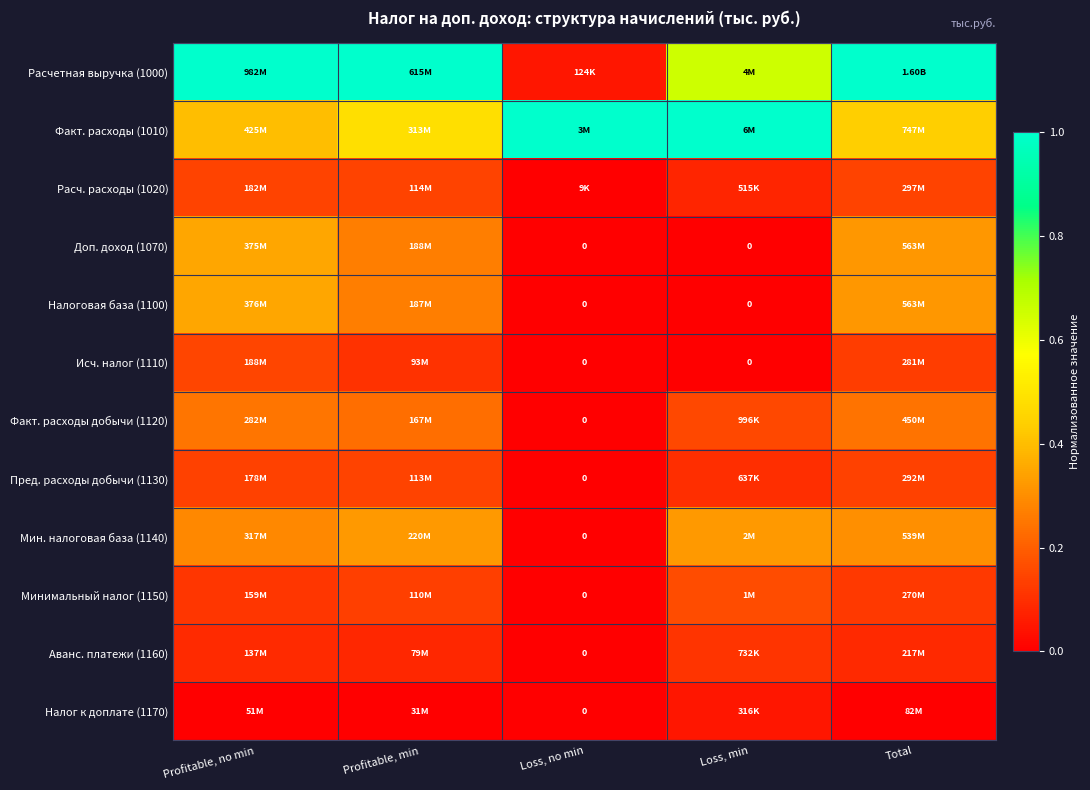

At which label does Расчетная выручка (1000) reach its minimum?

Loss, no min